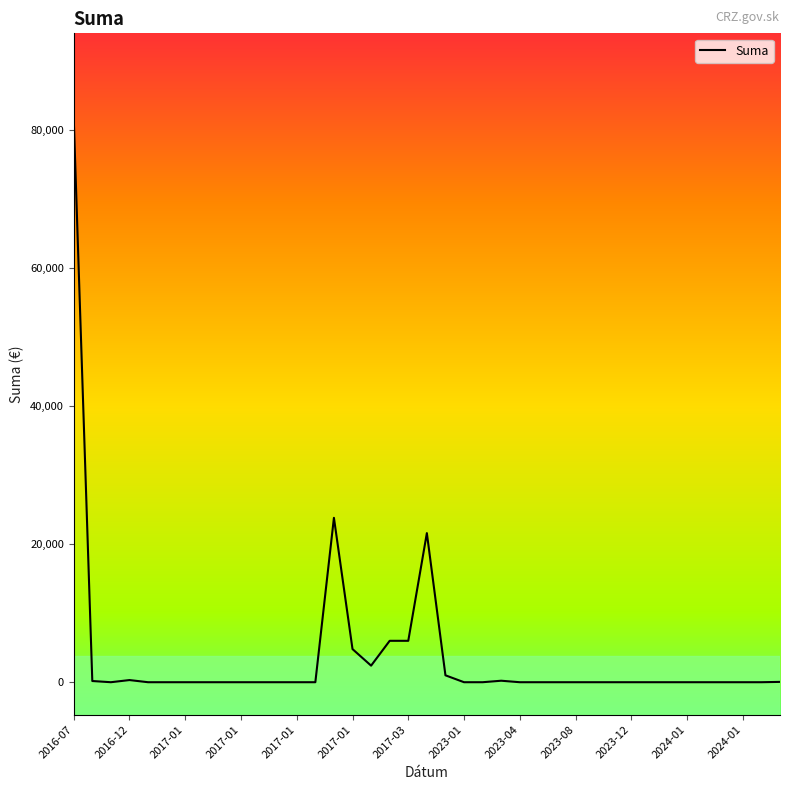

What is the maximum value shown in the chart?

81753.2